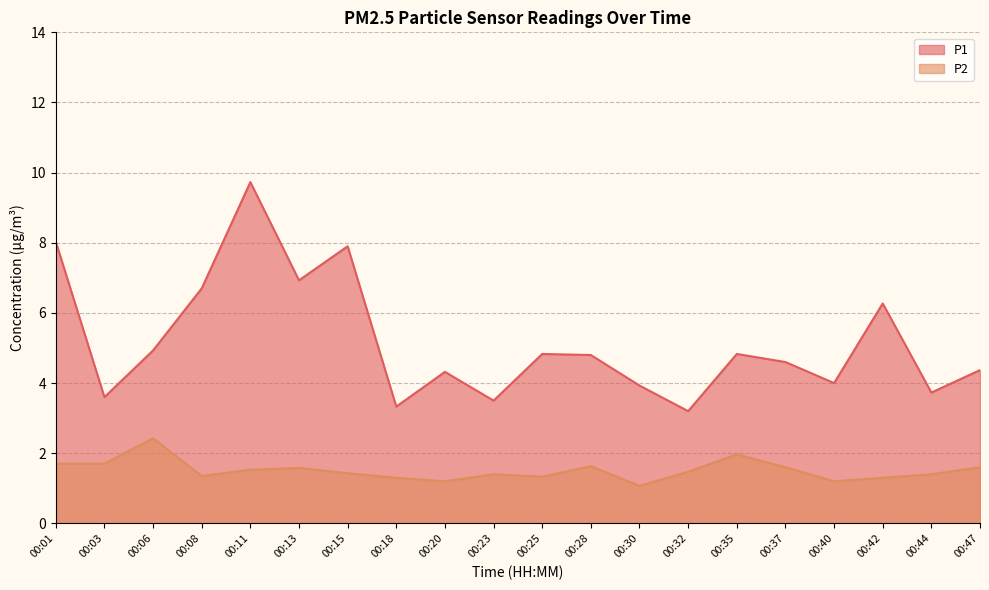

What is the sum of the P1 values at 00:47 and 00:20?

8.7